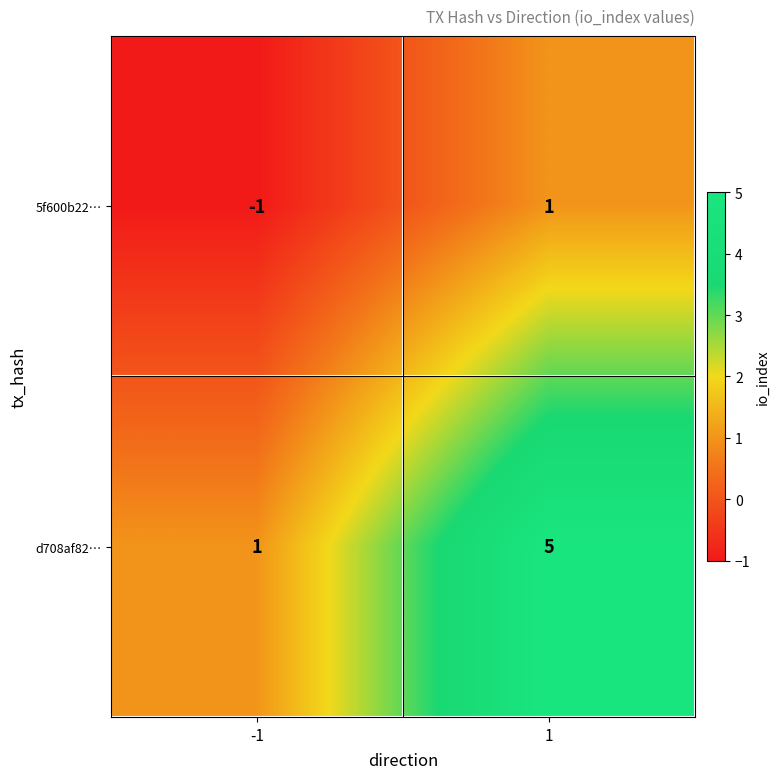

List the series in order of their overall mean, lowest first.

5f600b22…, d708af82…